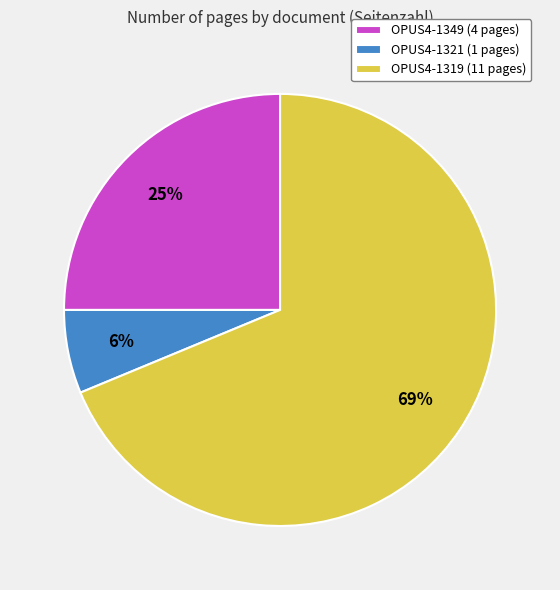

Is it true that OPUS4-1349 is 13% of the pie?

False